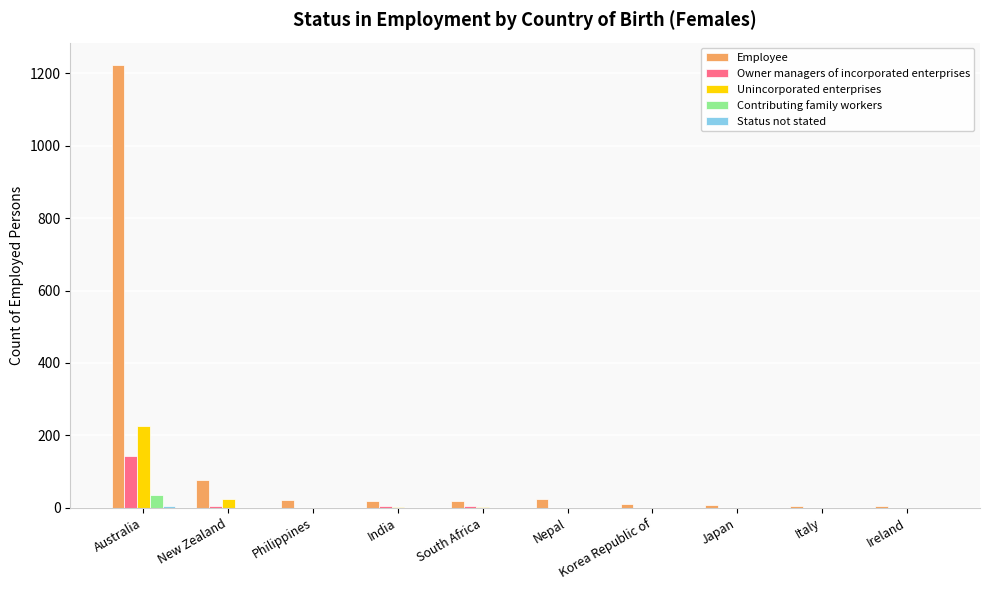

The Employee series shows 77 at New Zealand. True or false?

True